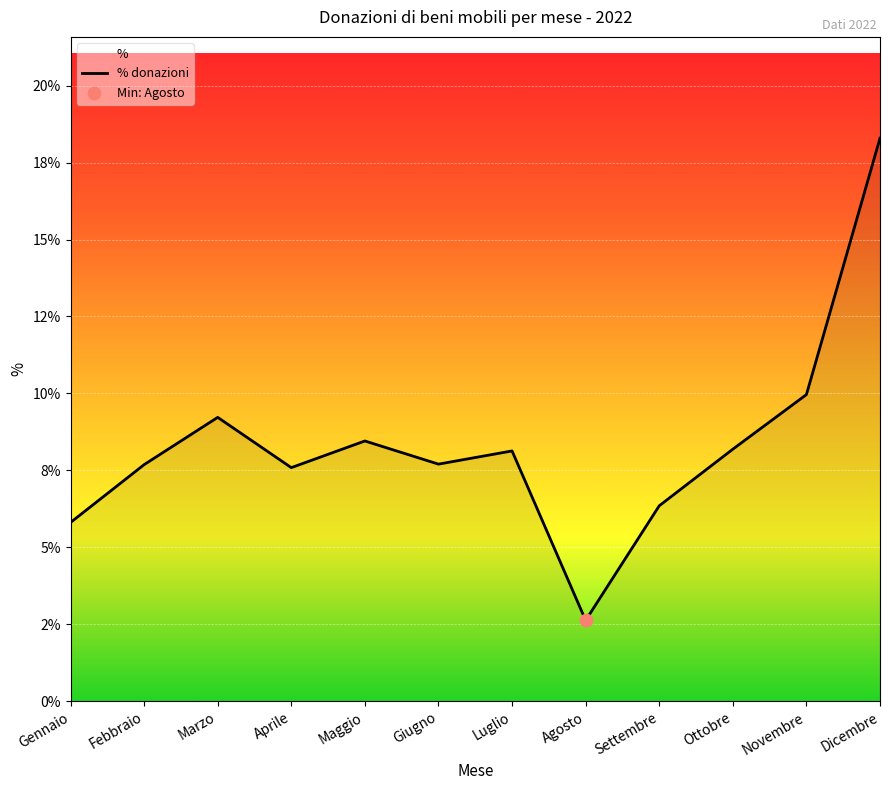

Which has a higher value, Novembre or Dicembre?

Dicembre